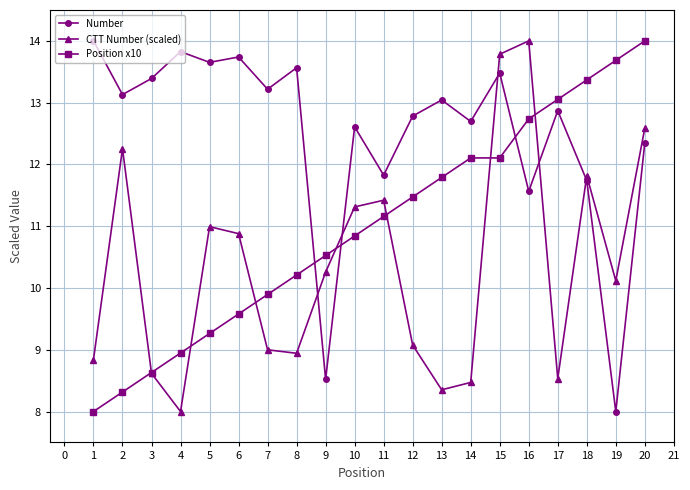

True or false: CTT Number (scaled) has a value of 5.1 at 14.

False